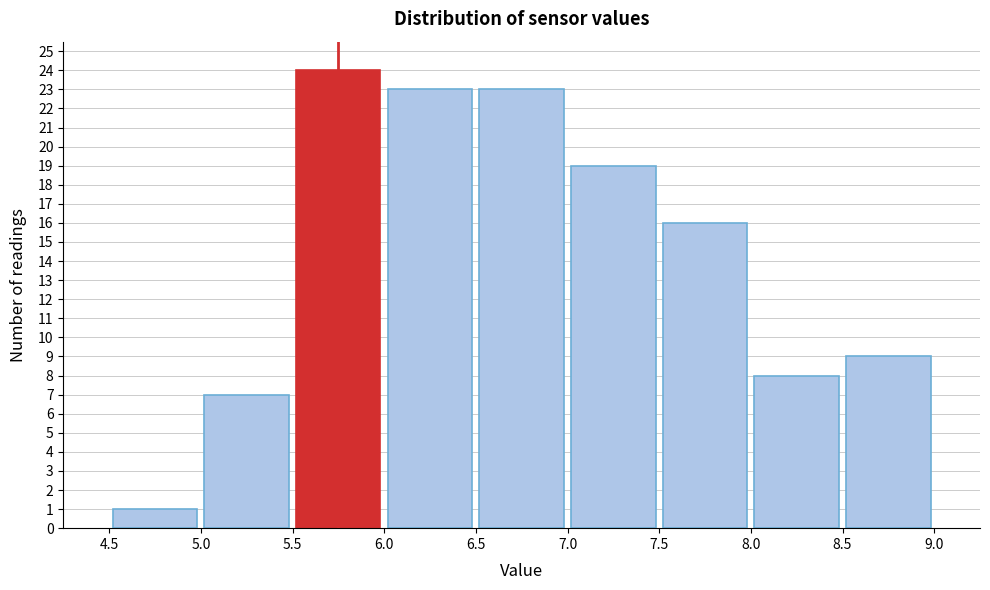

Reading left to right, list every bar in this chart as the range it spans on the x-axis followed by its height. The values are not printed on the chart, so give them approximately, as read against the axis.

4.5 to 5.0: 1
5.0 to 5.5: 7
5.5 to 6.0: 24
6.0 to 6.5: 23
6.5 to 7.0: 23
7.0 to 7.5: 19
7.5 to 8.0: 16
8.0 to 8.5: 8
8.5 to 9.0: 9